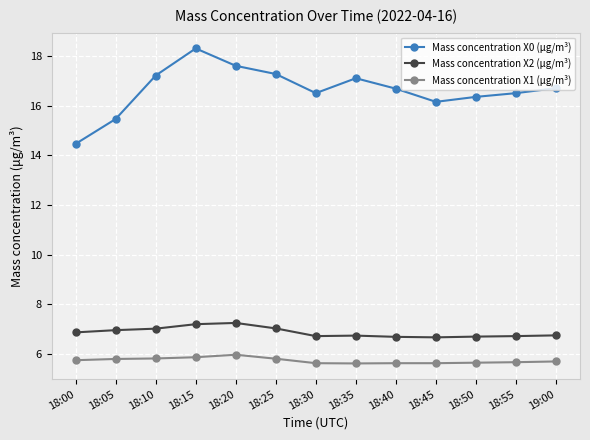

At 18:20, list the series in order from smallest to largest.

Mass concentration X1 (μg/m³), Mass concentration X2 (μg/m³), Mass concentration X0 (μg/m³)